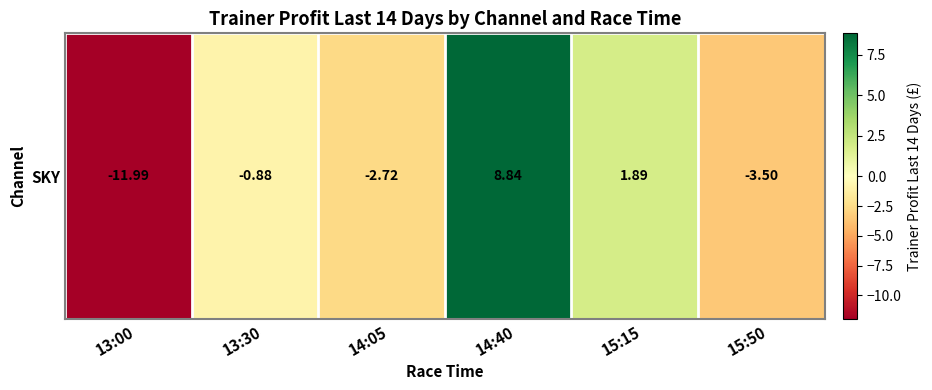

What is the difference between the values at 13:00 and 15:50?

8.5